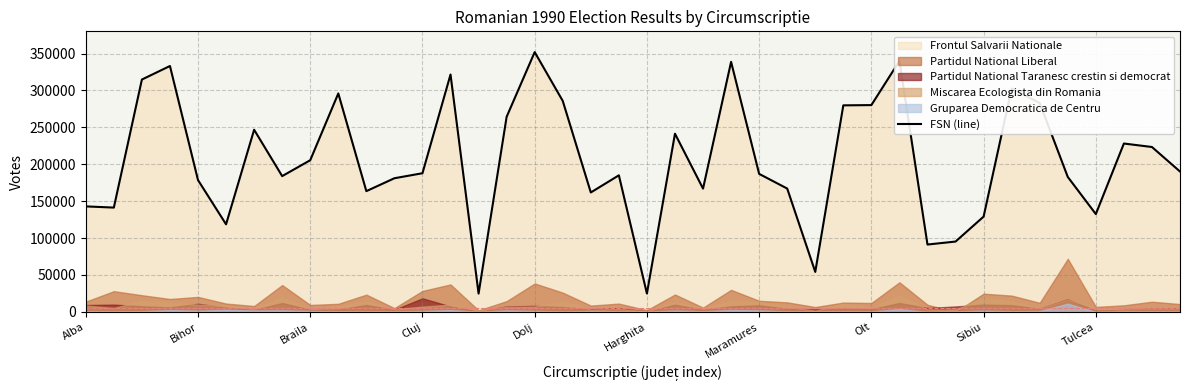

True or false: FSN (line) has a value of 132496 at Tulcea.

True